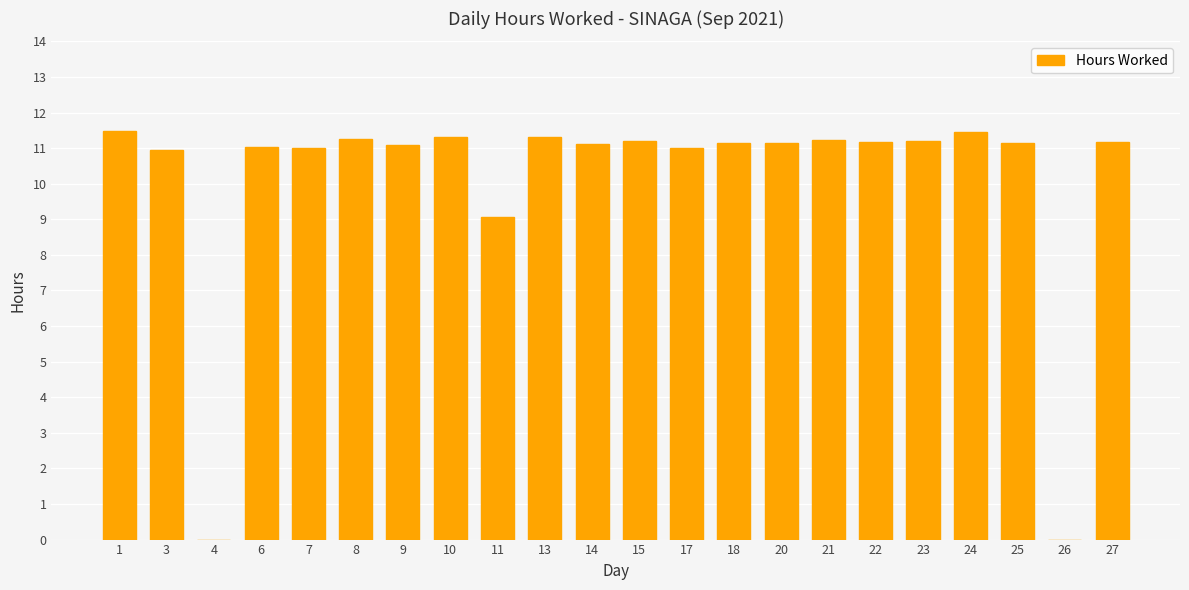

Where is the data nearest to the value 5?

11